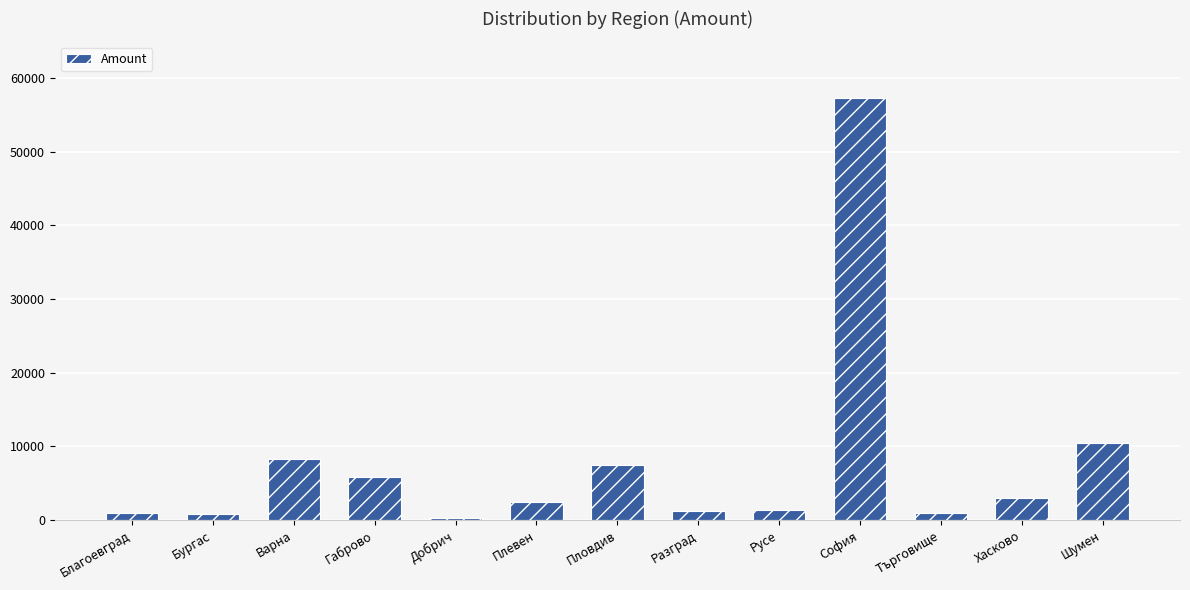

What is the value of the 10th bar from the left?

57359.5